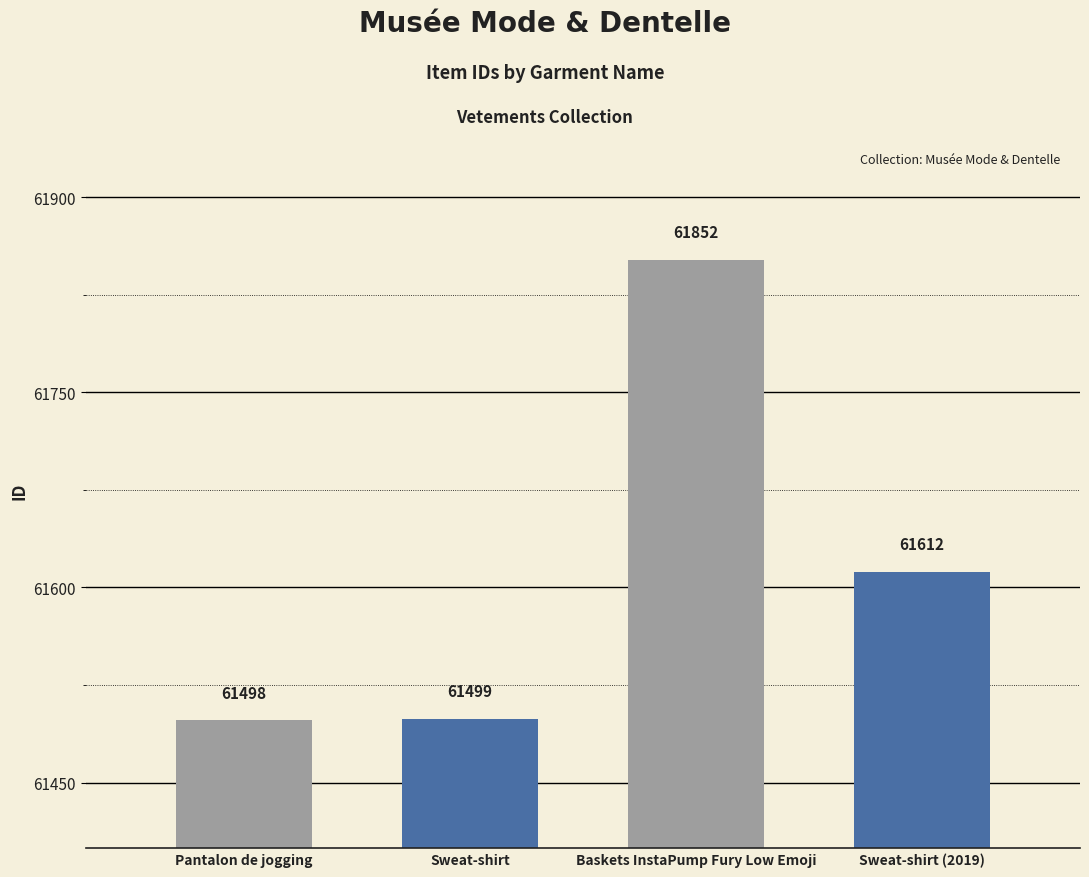

Which label corresponds to the smallest value in the chart?

Pantalon de jogging